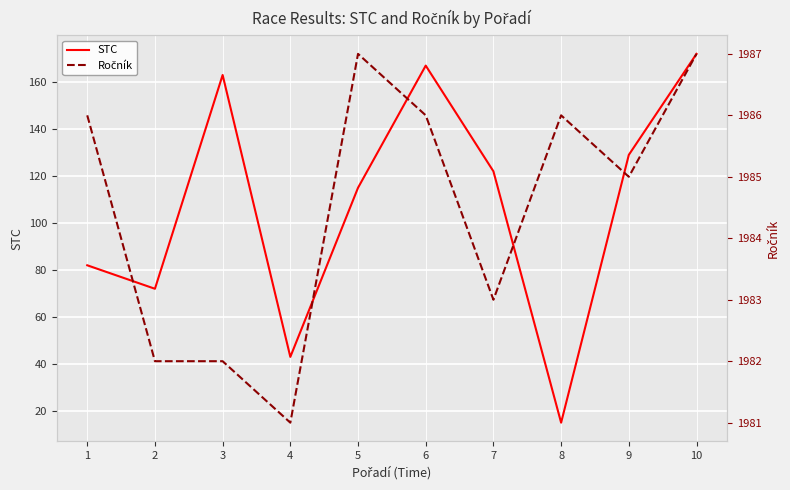

What is the value of the Ročník point at the 7th from the left?

1983